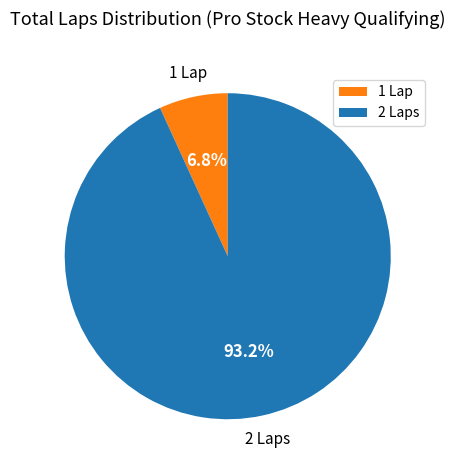

What percentage is the 1 Lap slice, to the nearest percent?

7%